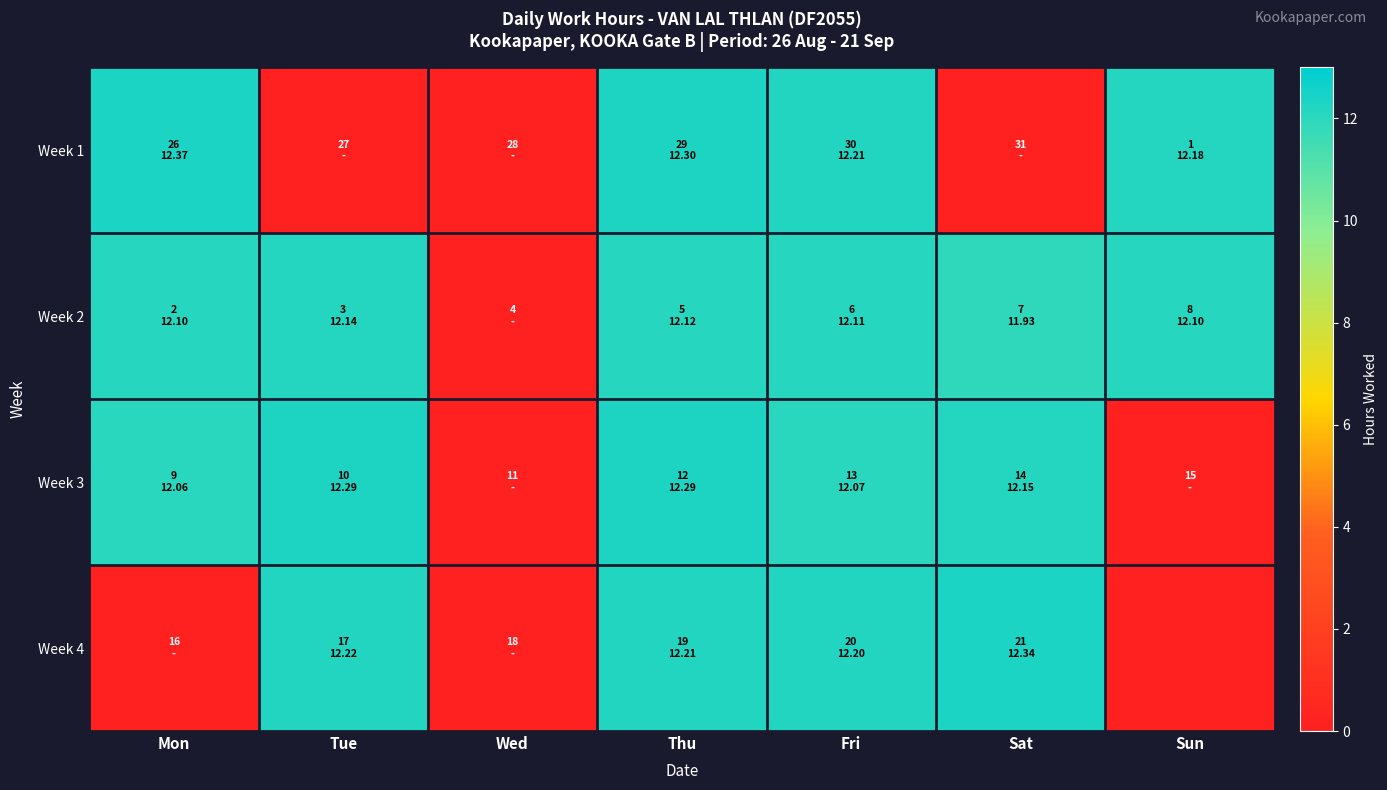

Between Wed and Fri, which series saw the biggest shift?

Week 1